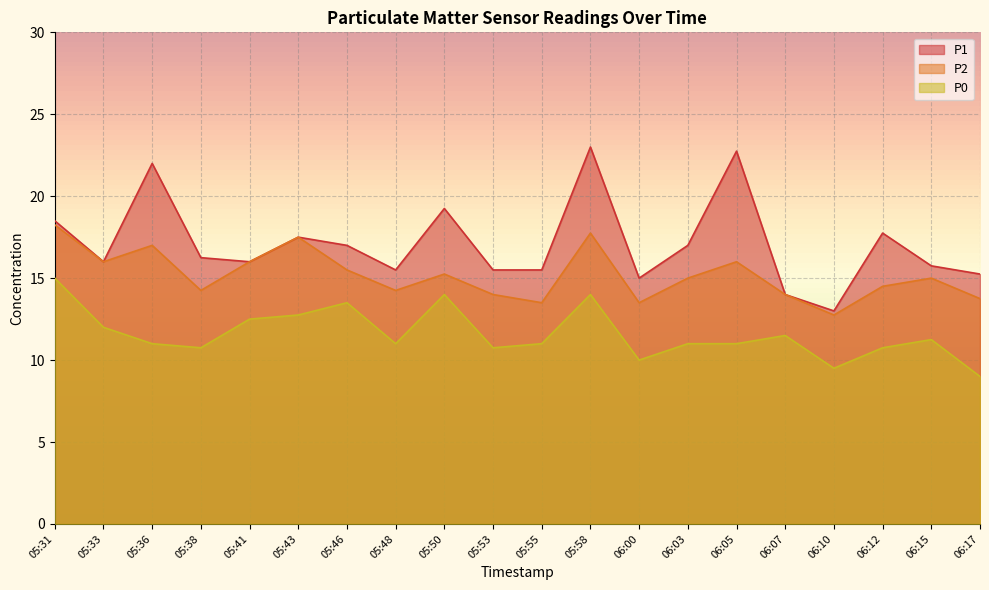

Reading left to right, transcribe all the data shown in this chart.

P1: 05:31=18.5	05:33=16.0	05:36=22.0	05:38=16.2	05:41=16.0	05:43=17.5	05:46=17.0	05:48=15.5	05:50=19.2	05:53=15.5	05:55=15.5	05:58=23.0	06:00=15.0	06:03=17.0	06:05=22.8	06:07=14.0	06:10=13.0	06:12=17.8	06:15=15.8	06:17=15.2
P2: 05:31=18.2	05:33=16.0	05:36=17.0	05:38=14.2	05:41=16.0	05:43=17.5	05:46=15.5	05:48=14.2	05:50=15.2	05:53=14.0	05:55=13.5	05:58=17.8	06:00=13.5	06:03=15.0	06:05=16.0	06:07=14.0	06:10=12.8	06:12=14.5	06:15=15.0	06:17=13.8
P0: 05:31=15.0	05:33=12.0	05:36=11.0	05:38=10.8	05:41=12.5	05:43=12.8	05:46=13.5	05:48=11.0	05:50=14.0	05:53=10.8	05:55=11.0	05:58=14.0	06:00=10.0	06:03=11.0	06:05=11.0	06:07=11.5	06:10=9.5	06:12=10.8	06:15=11.2	06:17=9.0